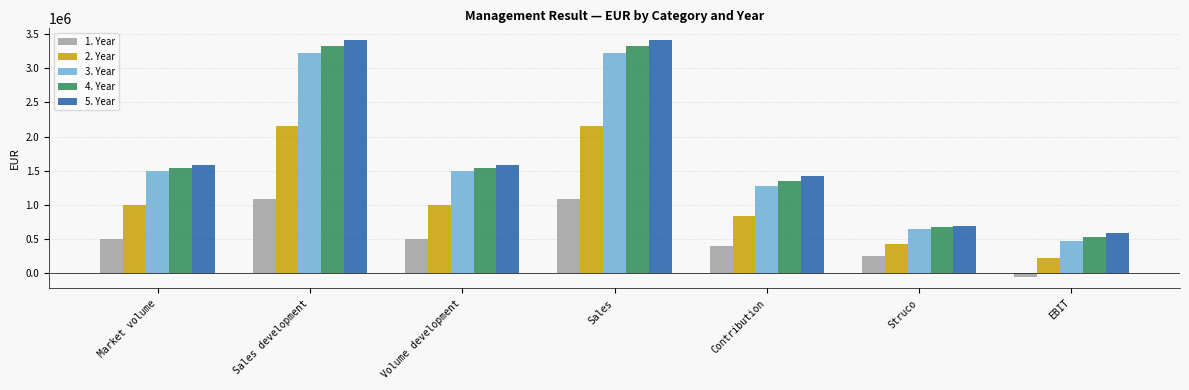

What is the total value across all series at Contribution?

5302404.2